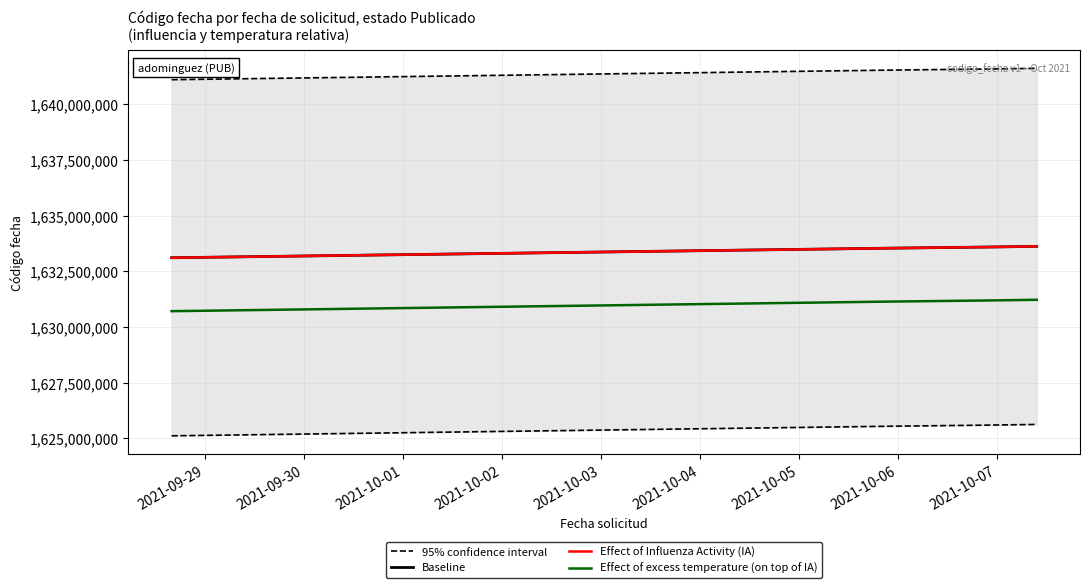

How many lines are shown in the chart?

4